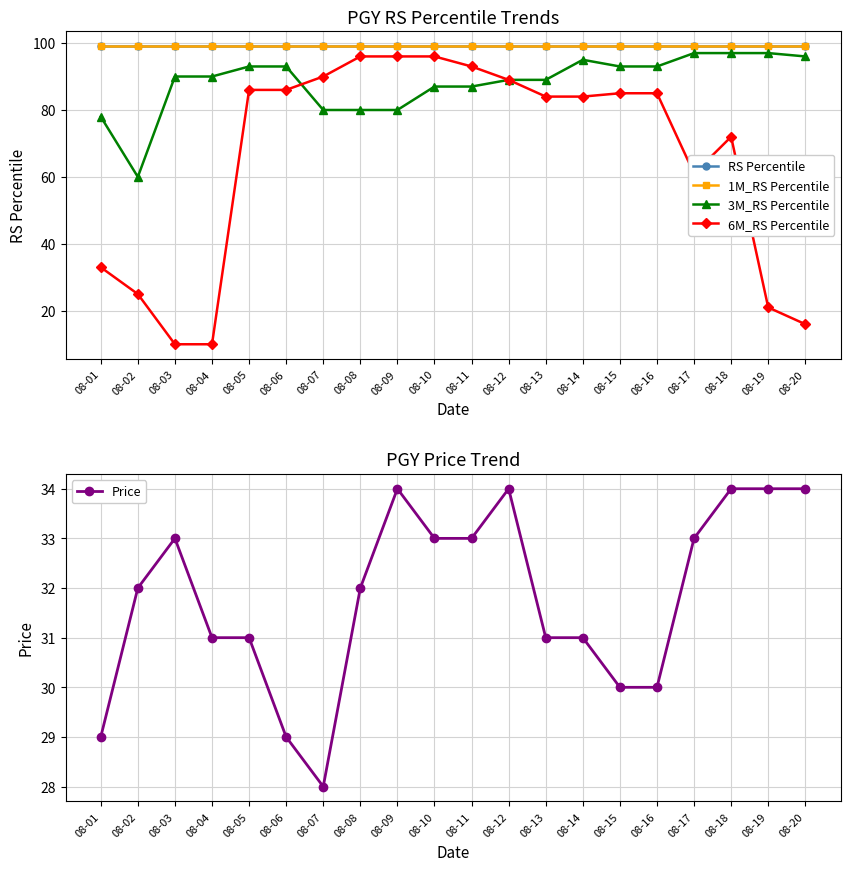

Which category has the lowest value across all series?

08-03